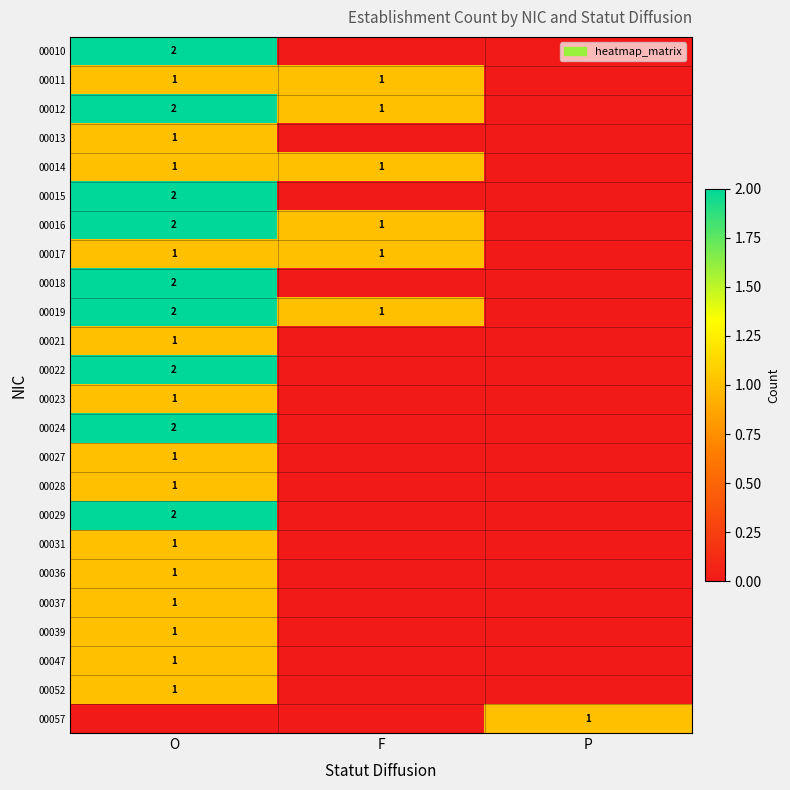

True or false: 00015 has a value of 1 at O.

False